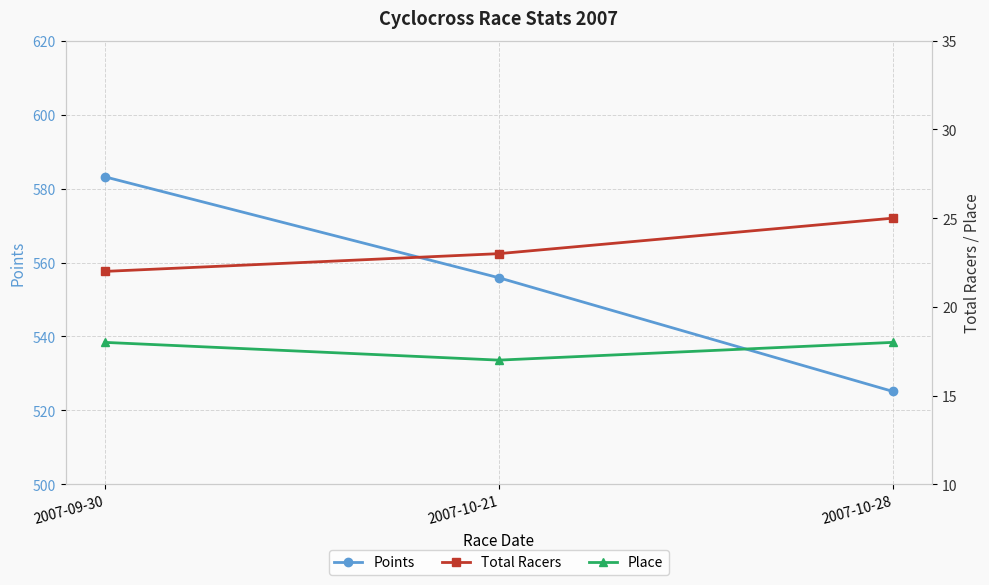

Which label corresponds to the largest value in the chart?

2007-09-30